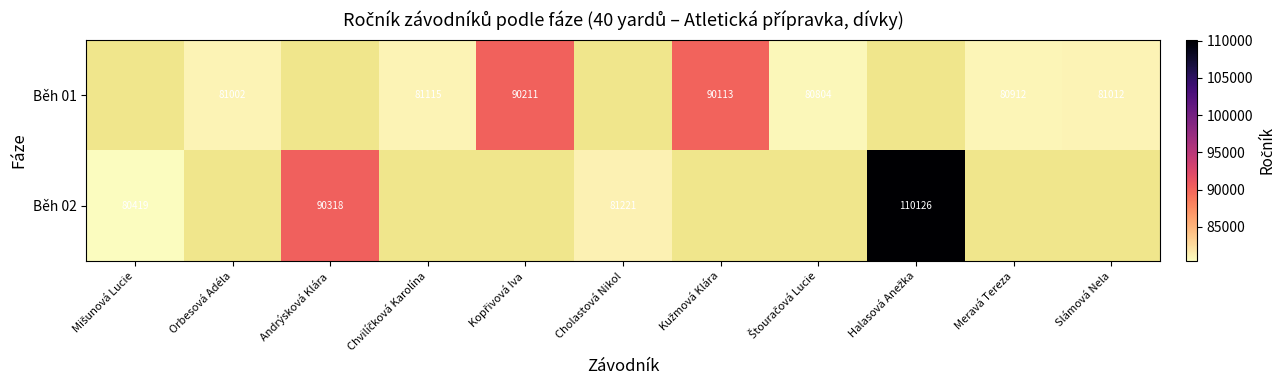

How many distinct data groups are displayed?

2